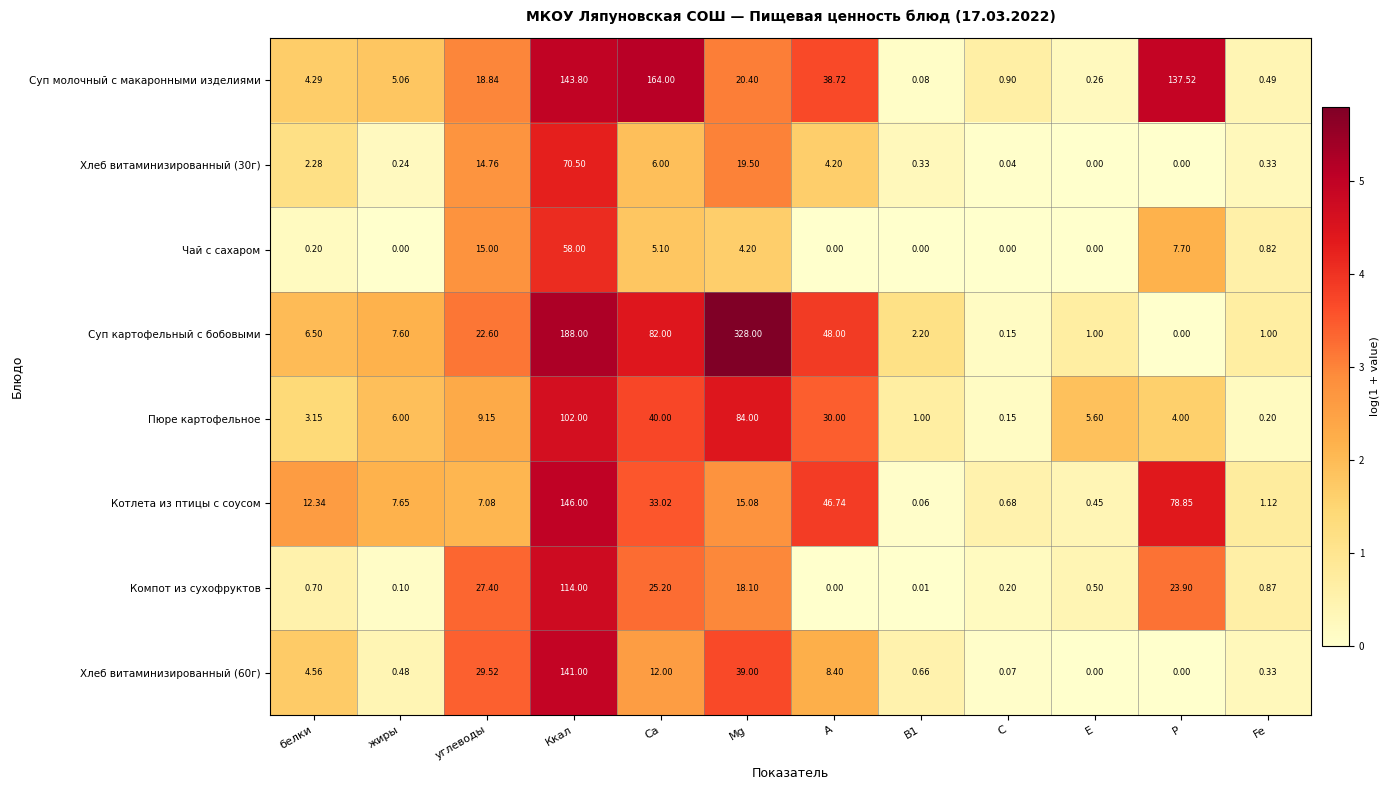

Which label corresponds to the largest value in the chart?

Mg